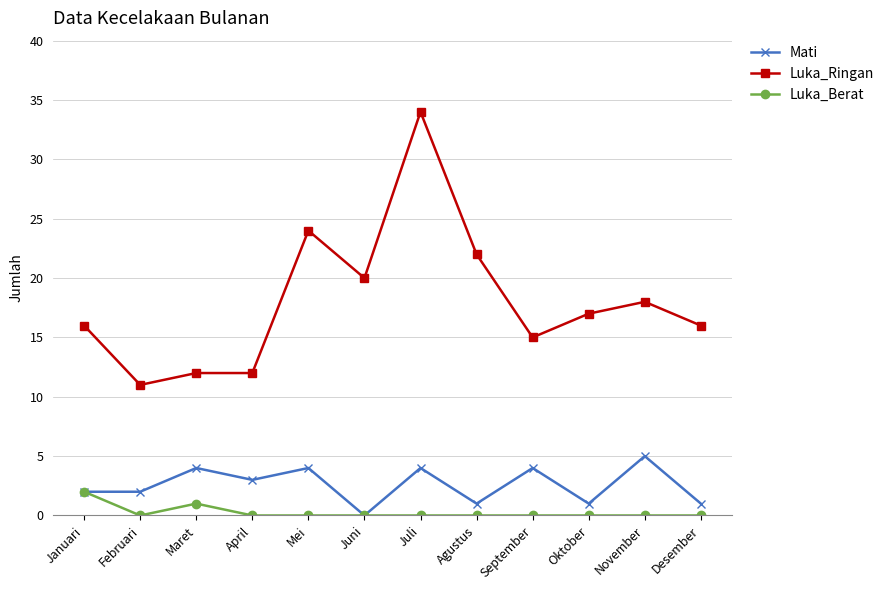

Which category has the lowest value in the Mati series?

Juni